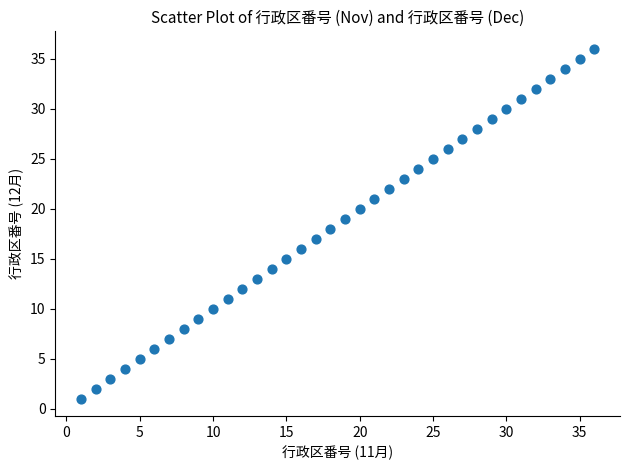

What is the range of Y values (max minus min)?

35